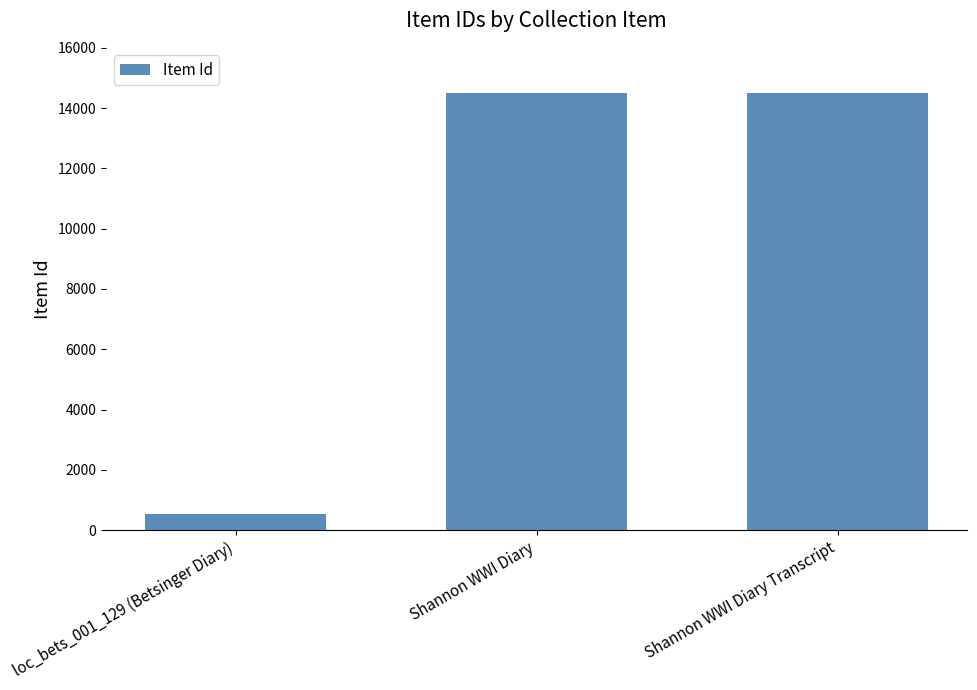

Between loc_bets_001_129 (Betsinger Diary) and Shannon WWI Diary, which is larger?

Shannon WWI Diary